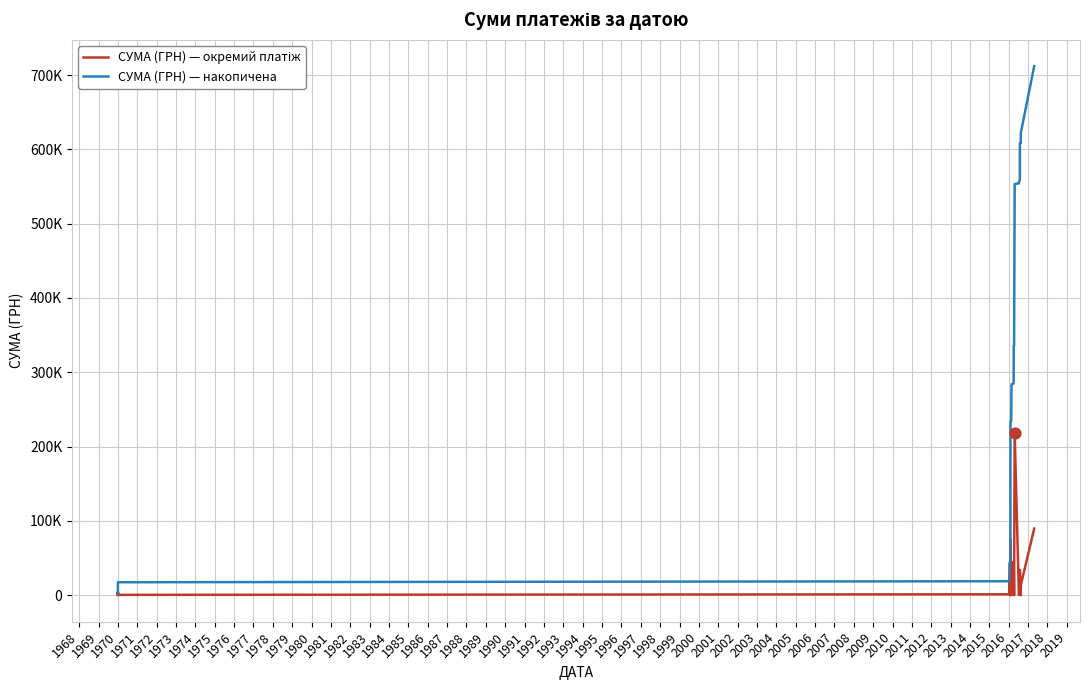

At how many categories does at least one series exceed 489926?

10